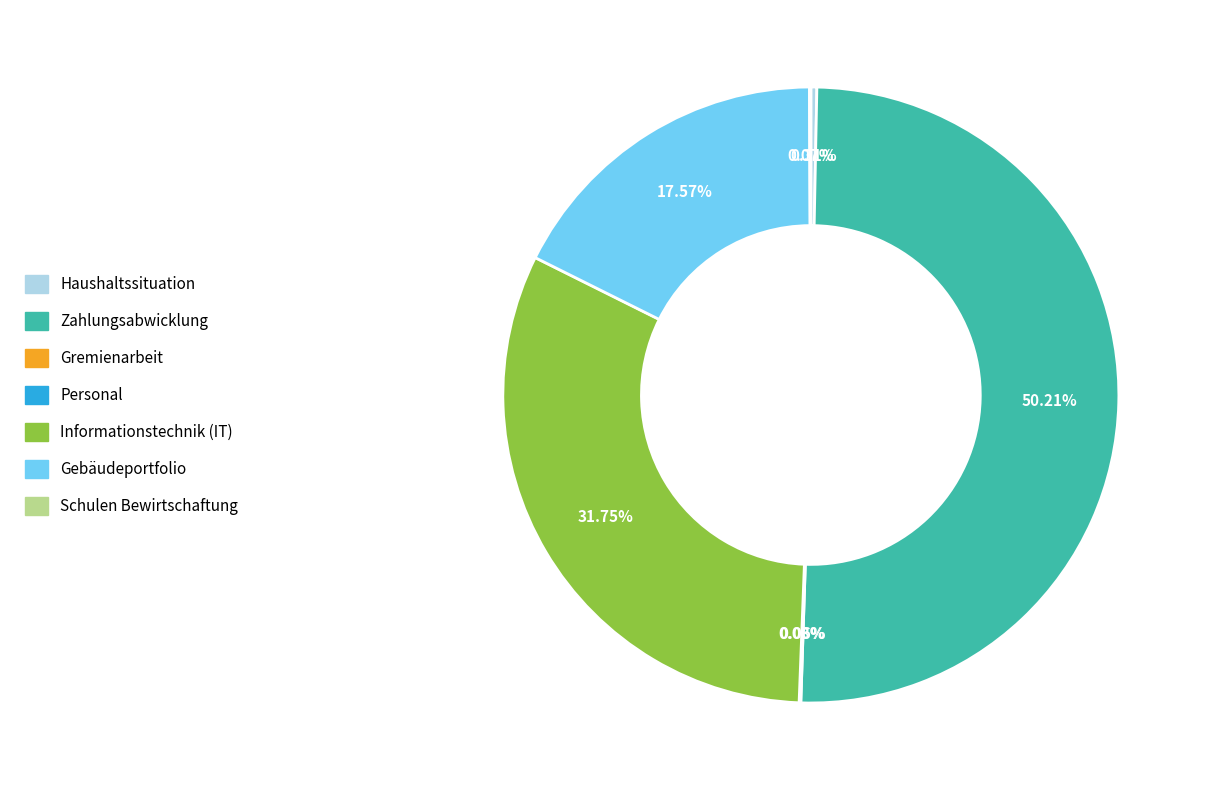

Approximately how many times larger is the value at Zahlungsabwicklung compared to Haushaltssituation?

160.7